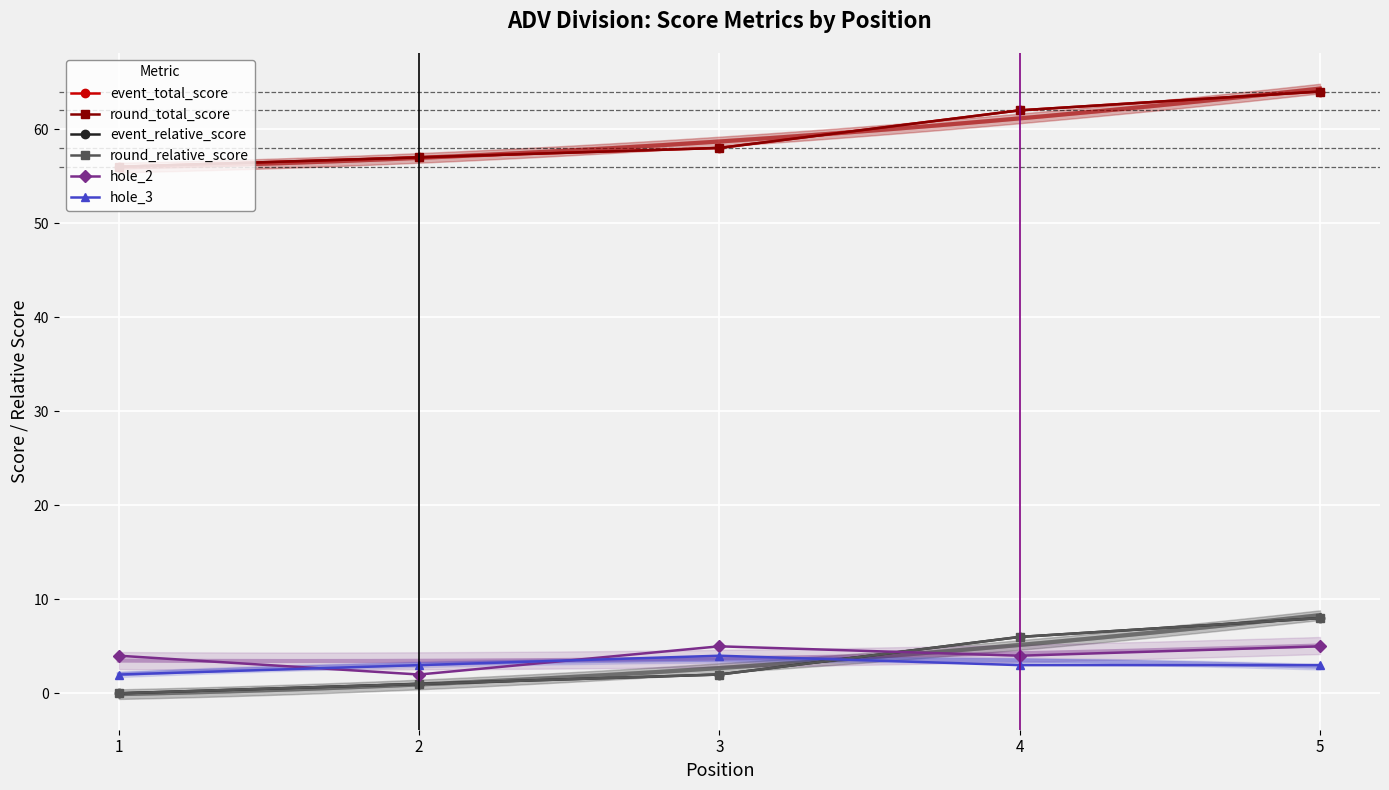

Is the value of event_total_score at 3 greater than the value of round_relative_score at 3?

Yes